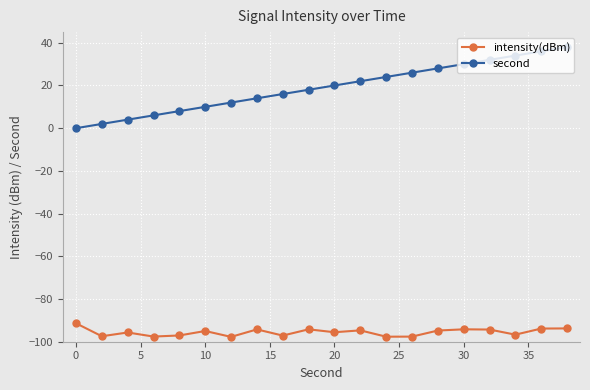

Which series has the widest spread of values?

second